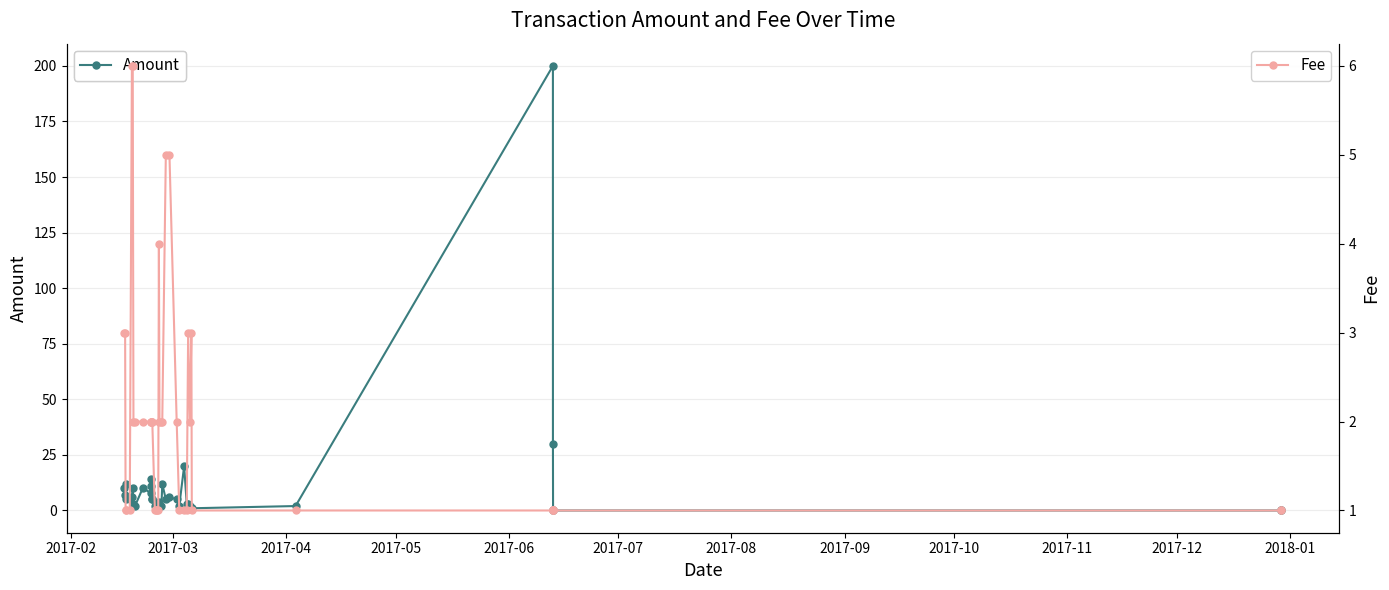

What is the minimum value for Fee?

1.0